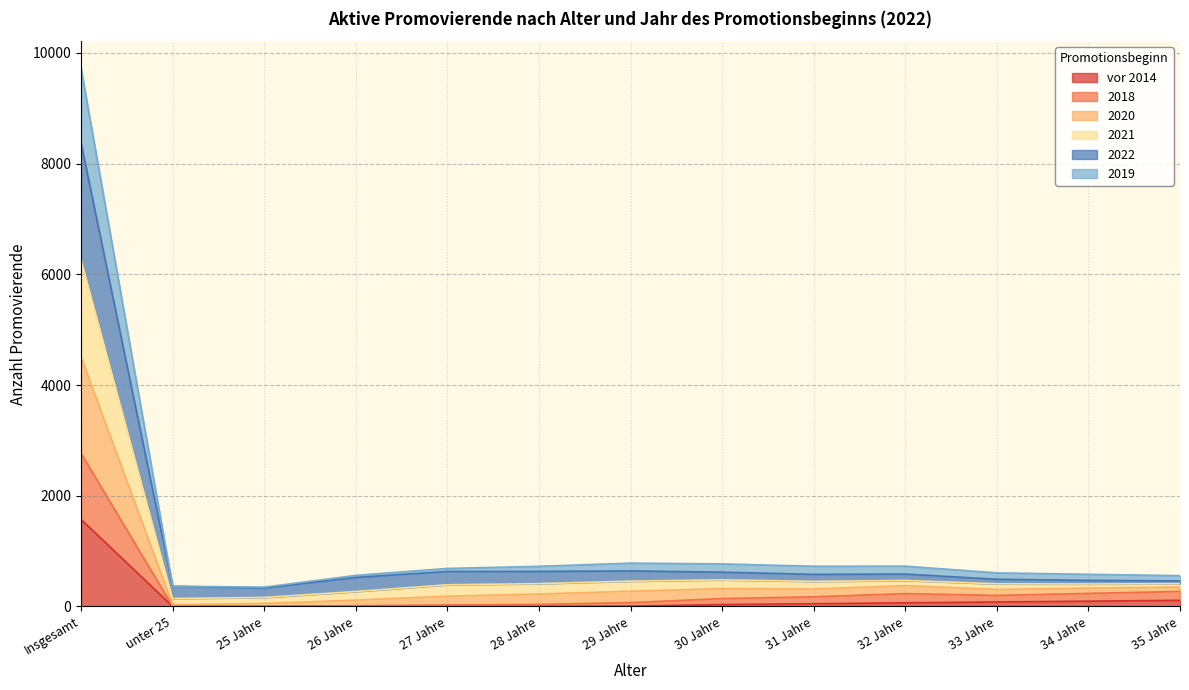

How many interior local valleys does the 2021 series have?

2